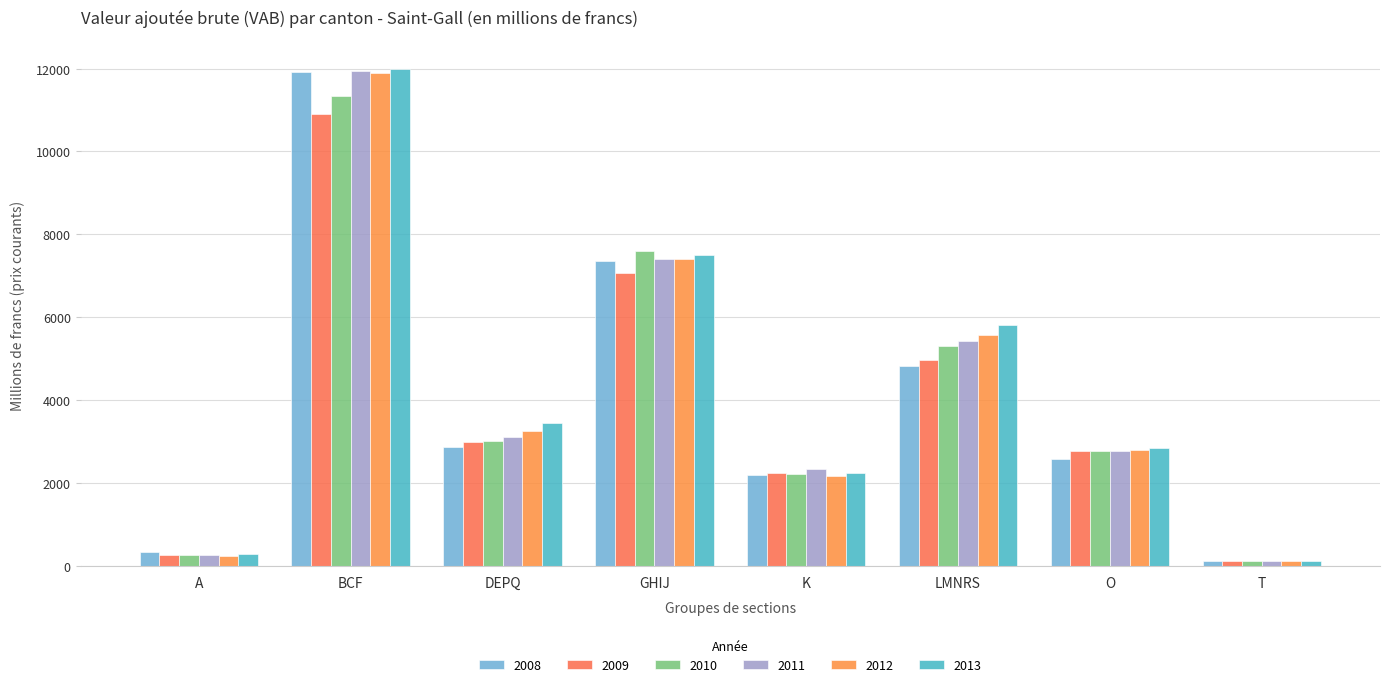

What are all the series names shown in the legend?

2008, 2009, 2010, 2011, 2012, 2013